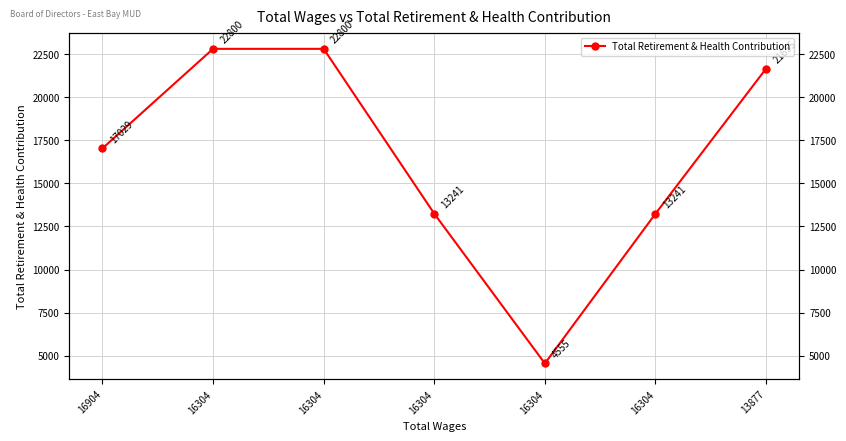

True or false: the data has more than 1 interior local peaks.

False